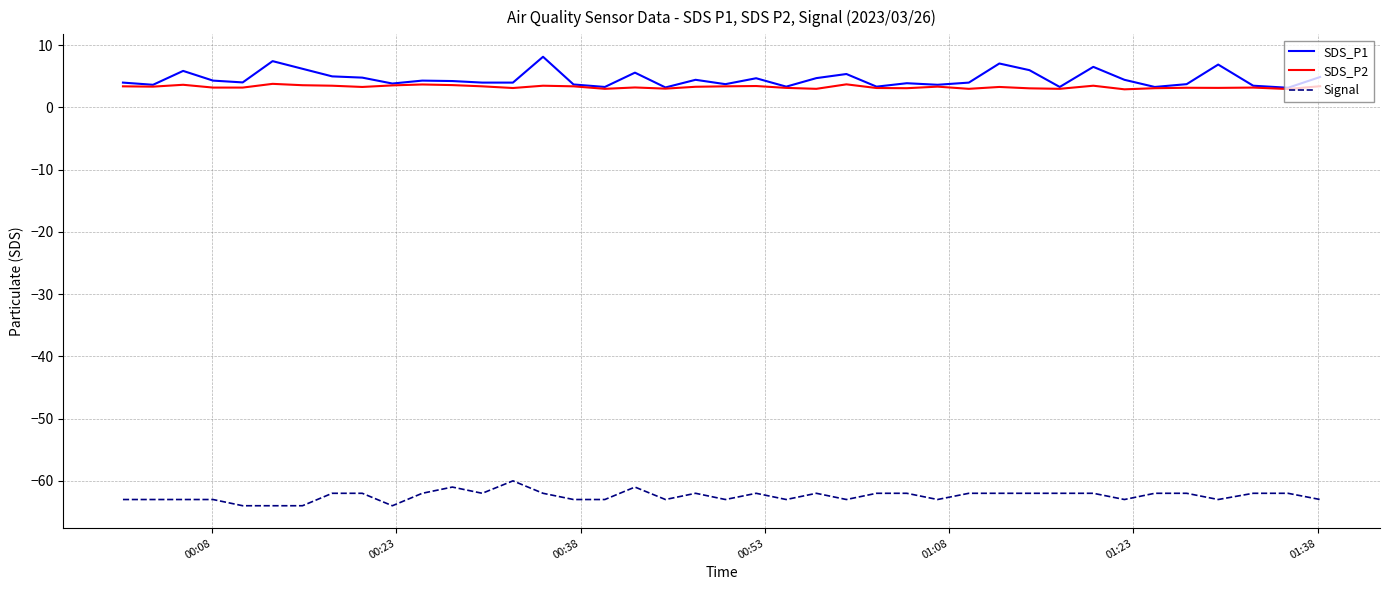

Which series has the widest spread of values?

SDS_P1